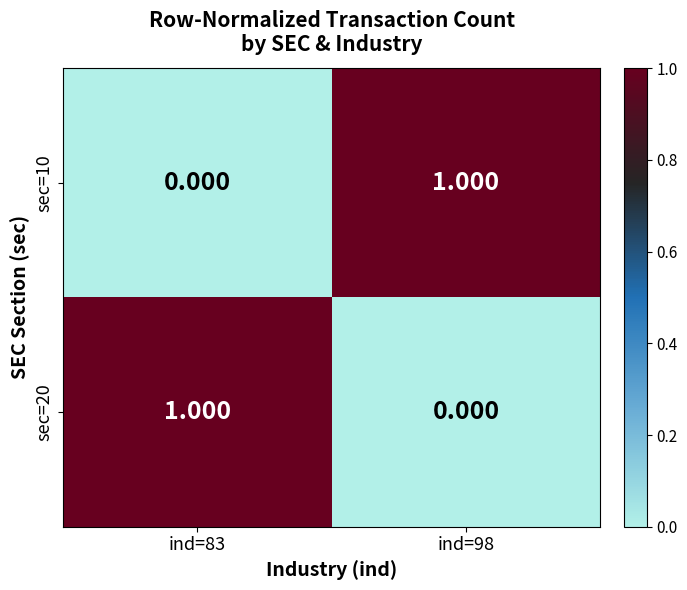

At which category is the sum across all series the highest?

ind=83